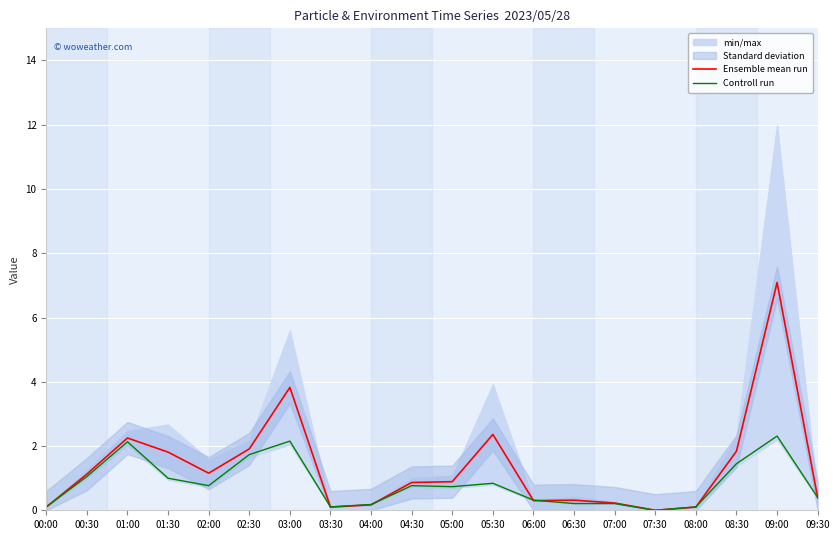

What is the label of the 8th point from the right?

06:00